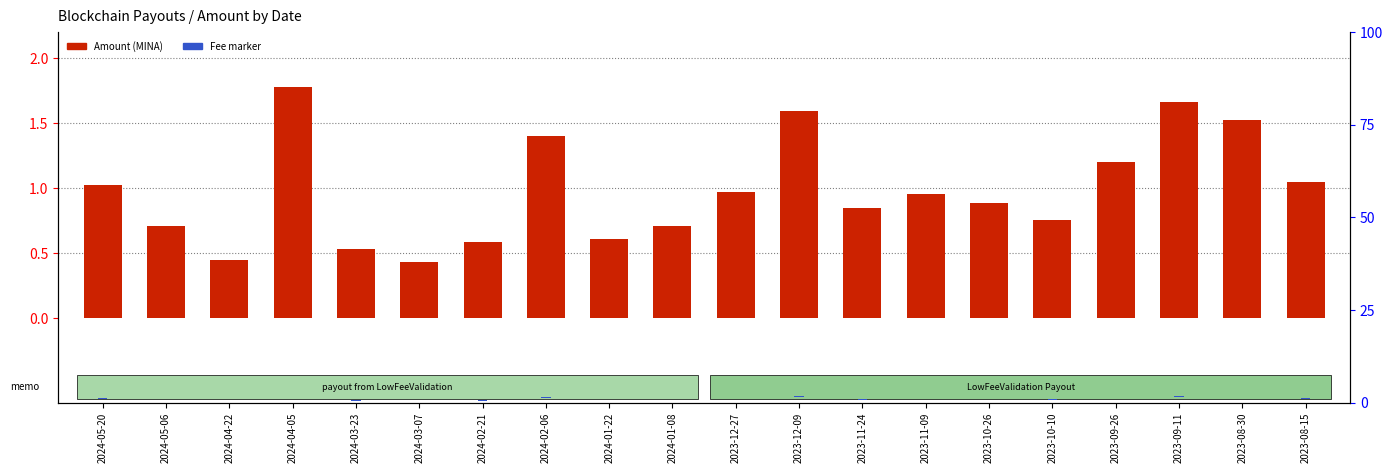

Which series has the largest total across all categories?

Amount (MINA)